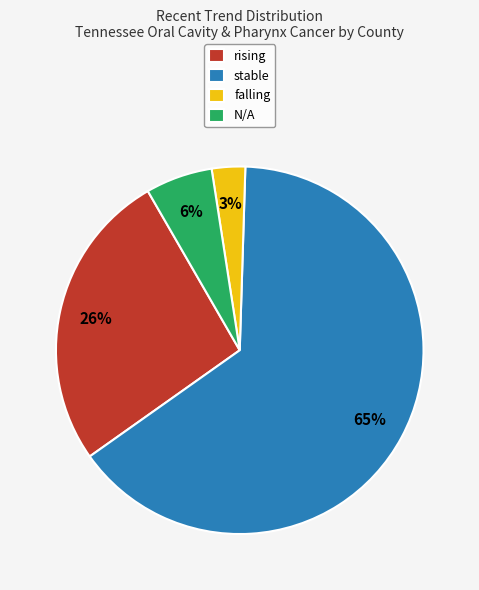

Between stable and N/A, which is larger?

stable